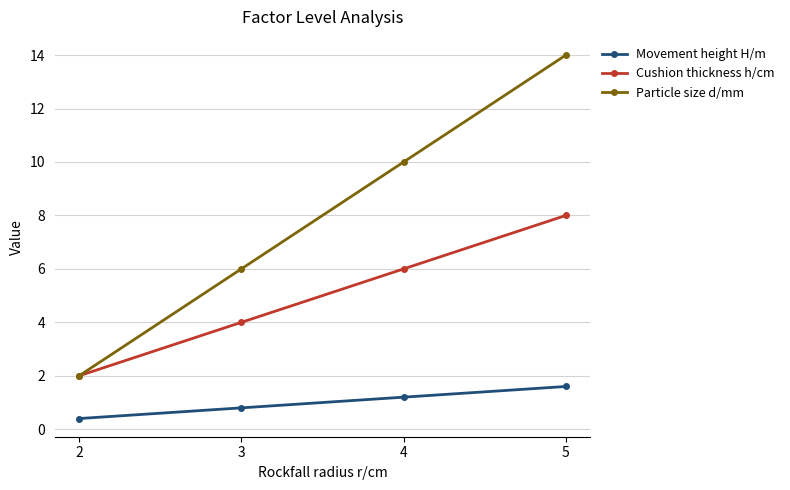

What is the difference between the maximum and second lowest values in the Particle size d/mm series?

8.0